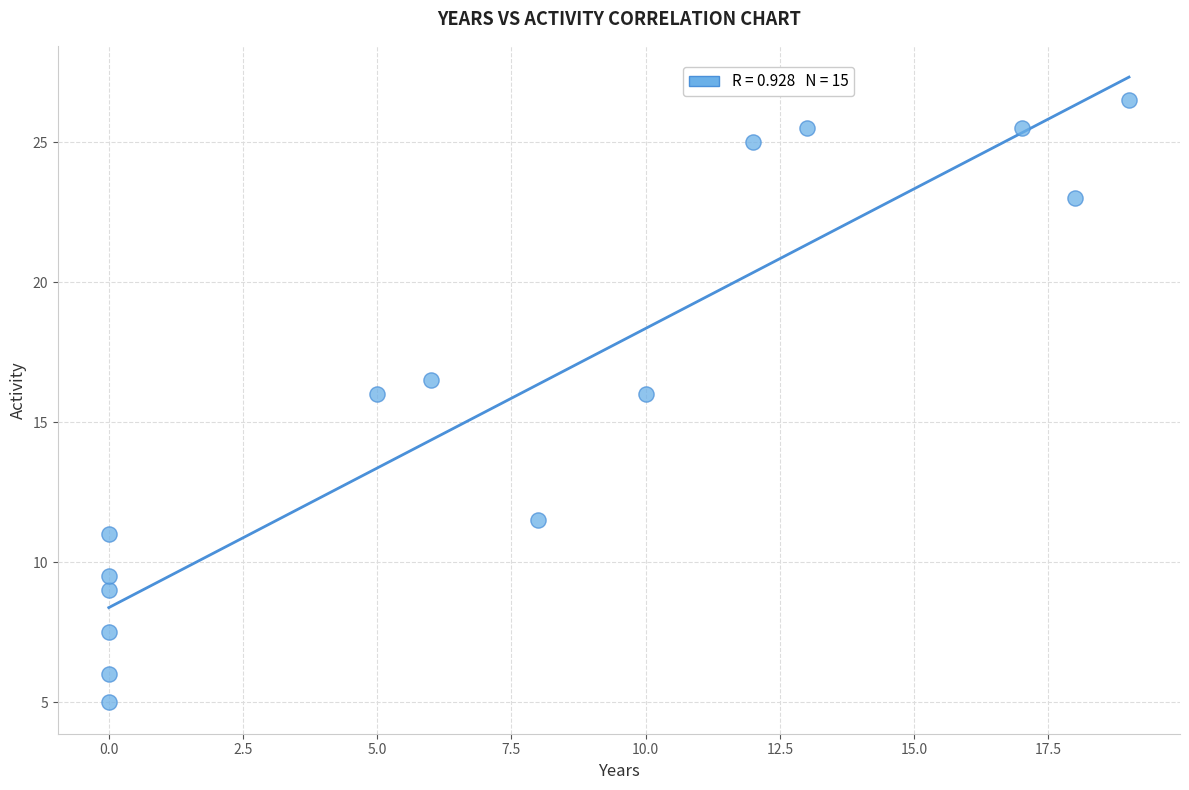

What is the range of Y values (max minus min)?

21.5